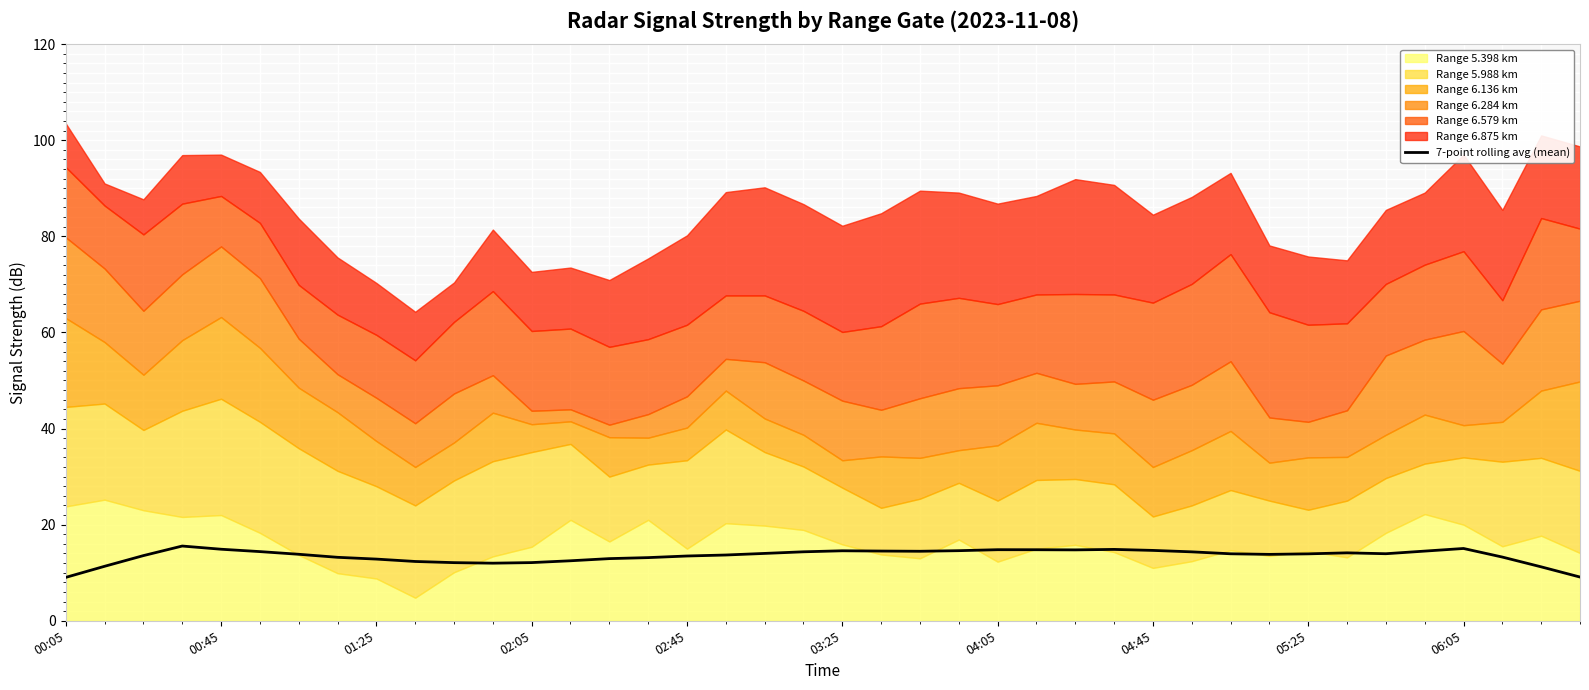

Reading left to right, extract all data points from this chart.

9.0	11.3	13.6	15.6	14.9	14.4	13.8	13.2	12.8	12.3	12.1	12.0	12.1	12.5	12.9	13.1	13.5	13.7	14.0	14.4	14.6	14.5	14.5	14.6	14.8	14.8	14.8	14.8	14.6	14.3	13.9	13.8	13.9	14.1	14.0	14.5	15.0	13.3	11.2	9.1